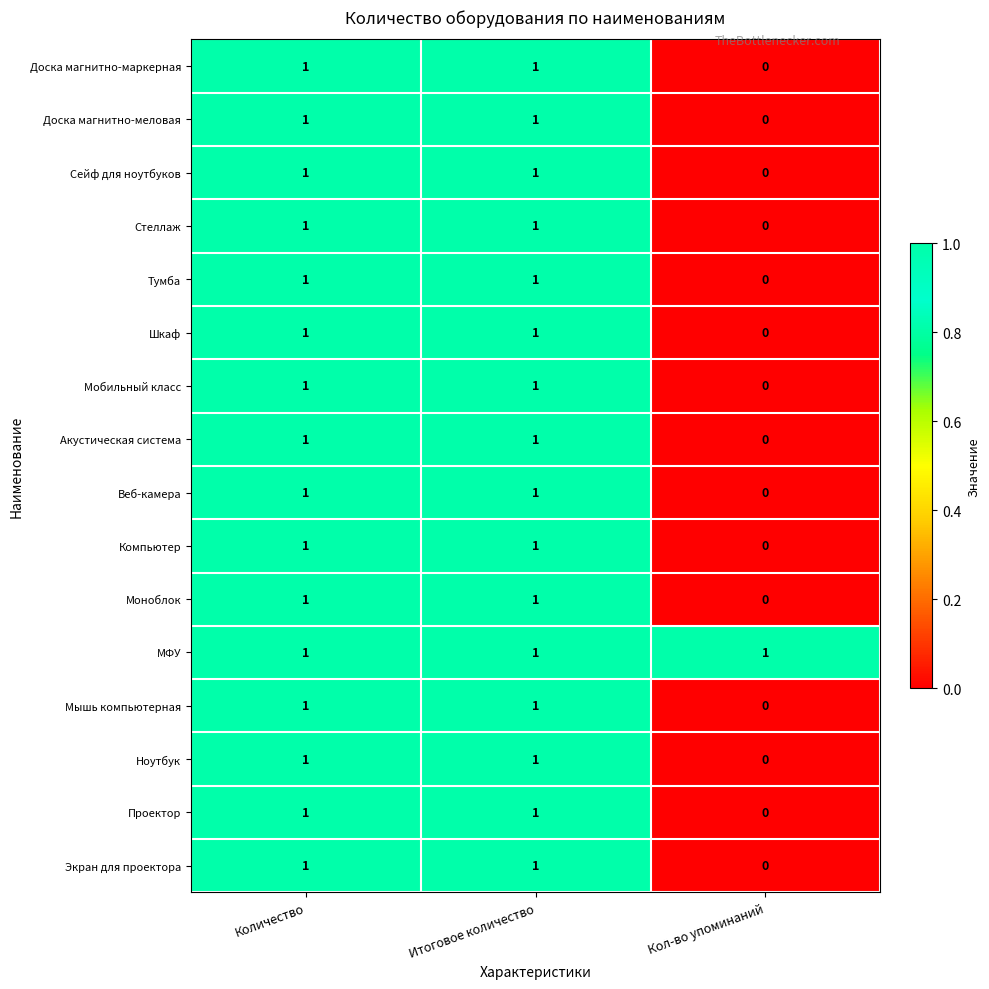

At how many categories does at least one series exceed 0?

3